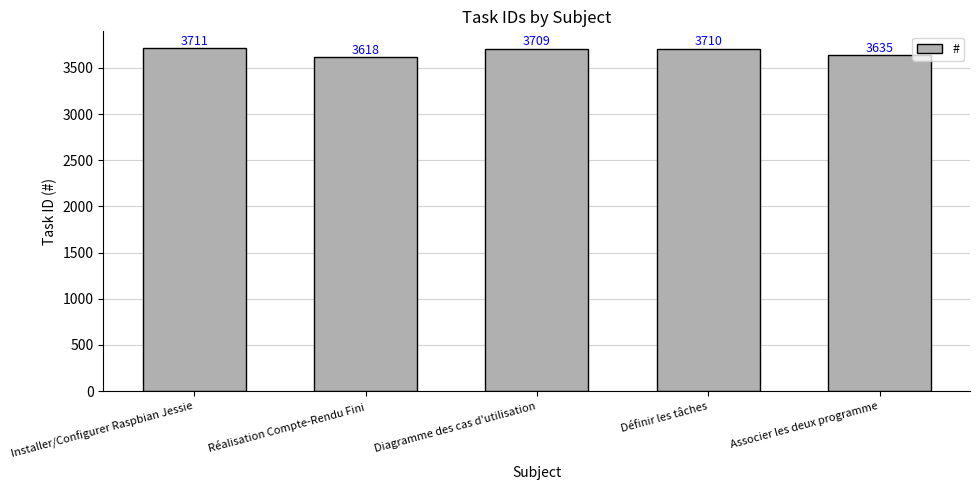

How many bars are there in total?

5